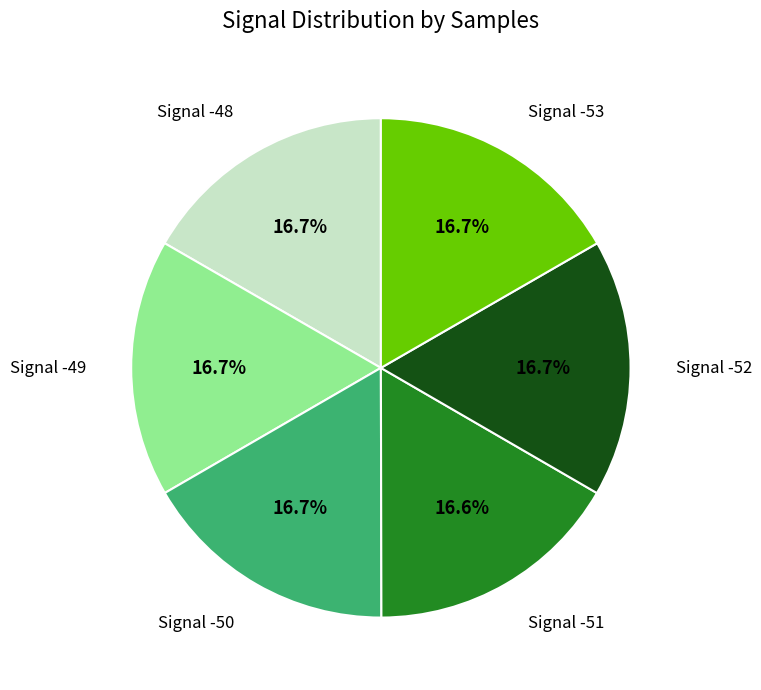

Is there a majority slice in this chart?

No